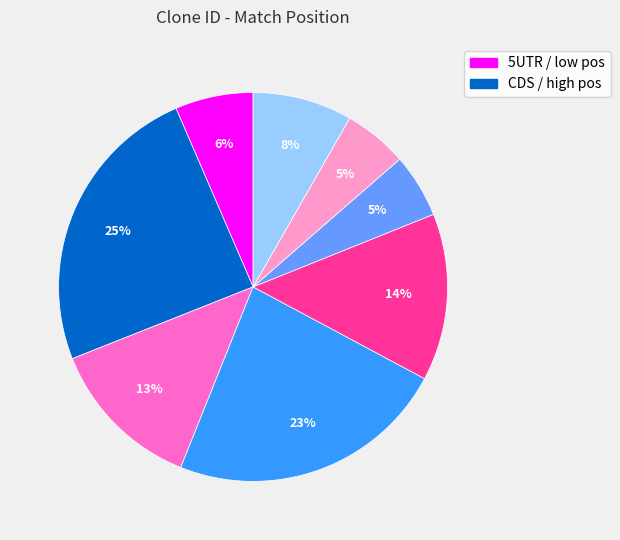

Is there any slice that represents more than half of the pie?

No